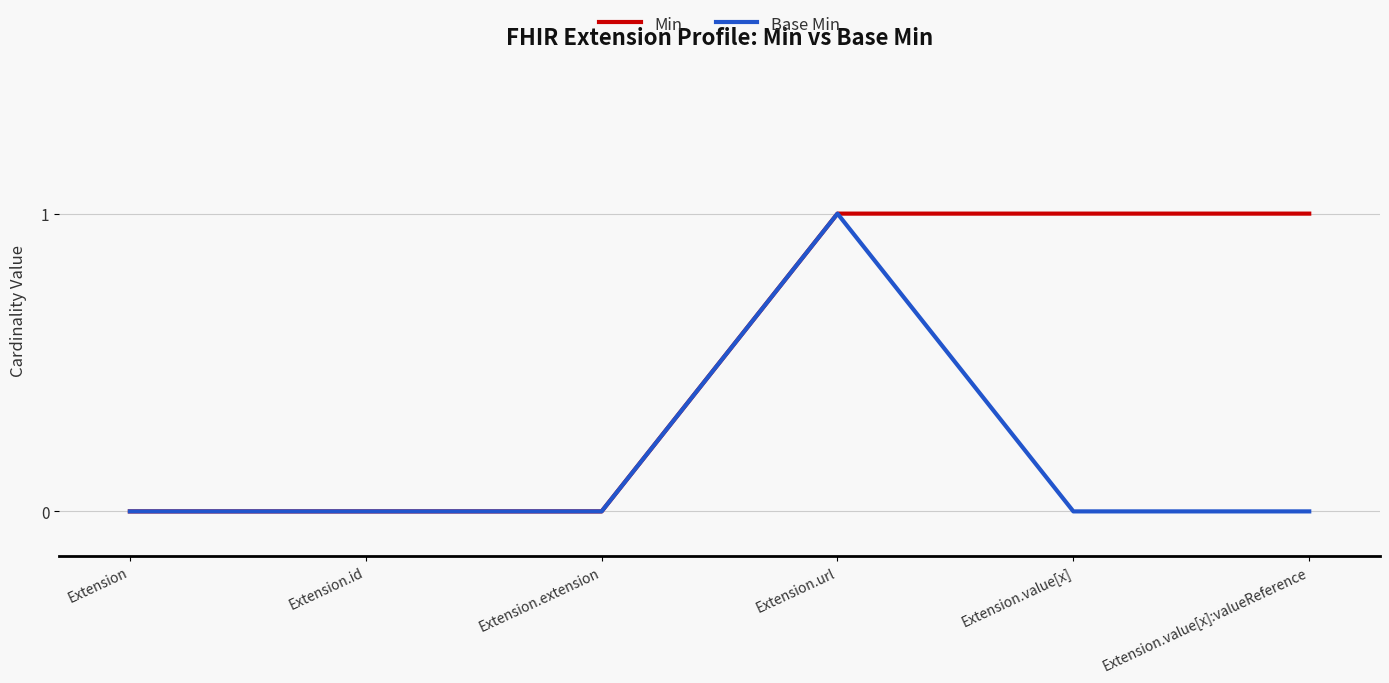

What are all the series names shown in the legend?

Min, Base Min